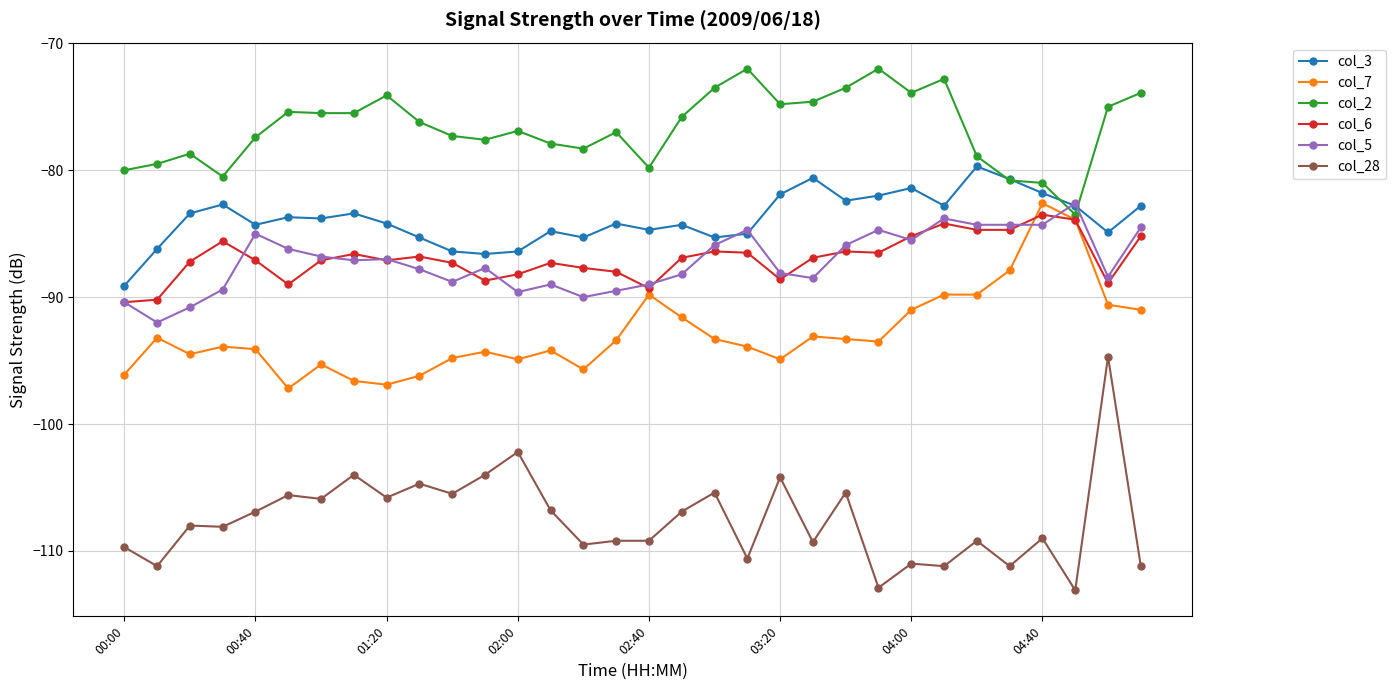

Which series has the largest total across all categories?

col_2